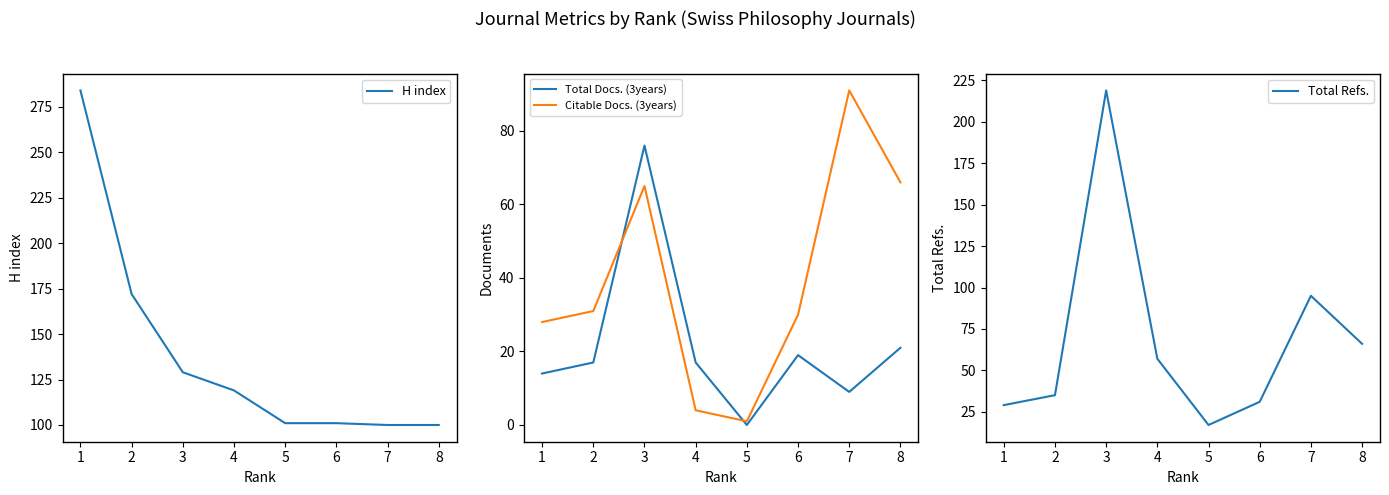

Rank the series by their maximum value, from lowest to highest.

Total Docs. (3years), Citable Docs. (3years), Total Refs., H index